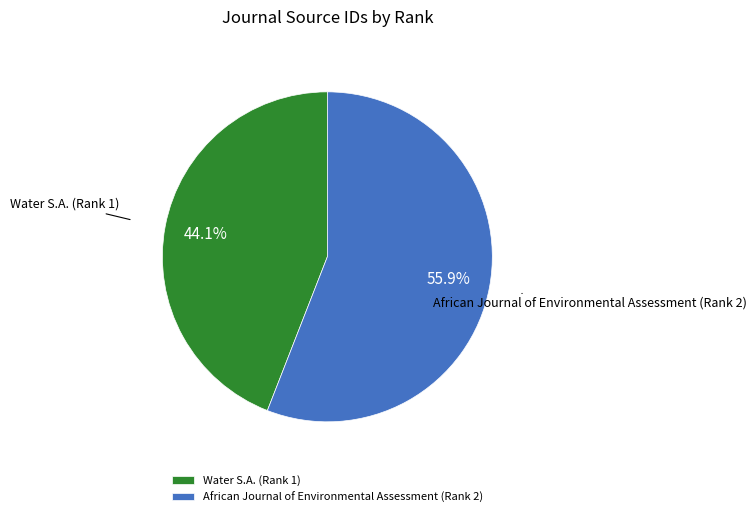

What is the ratio of the value at African Journal of Environmental Assessment (Rank 2) to the value at Water S.A. (Rank 1)?

1.3